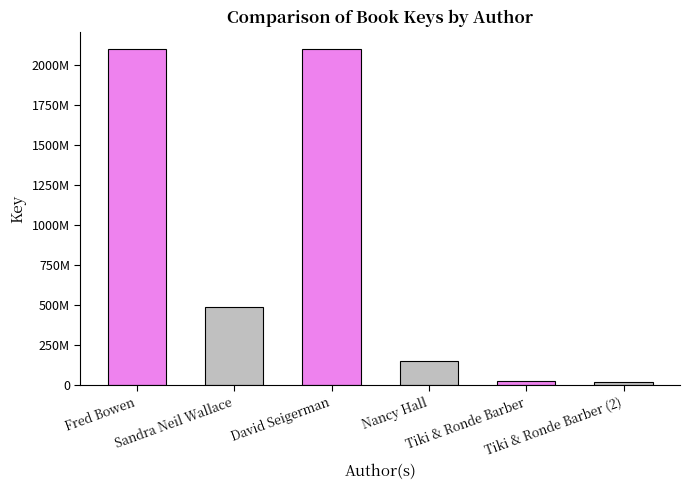

How many series are shown in this chart?

1